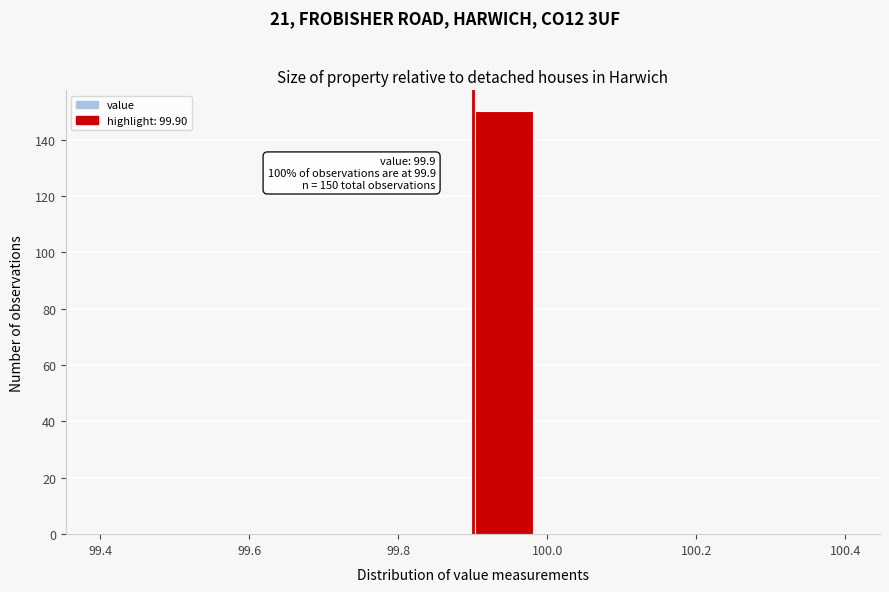

Which range on the x-axis has the tallest bar?

99.90 to 99.98